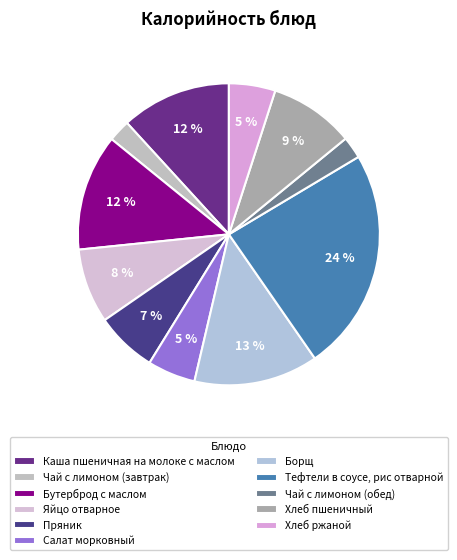

What is the smallest slice in the pie chart?

Чай с лимоном (завтрак)